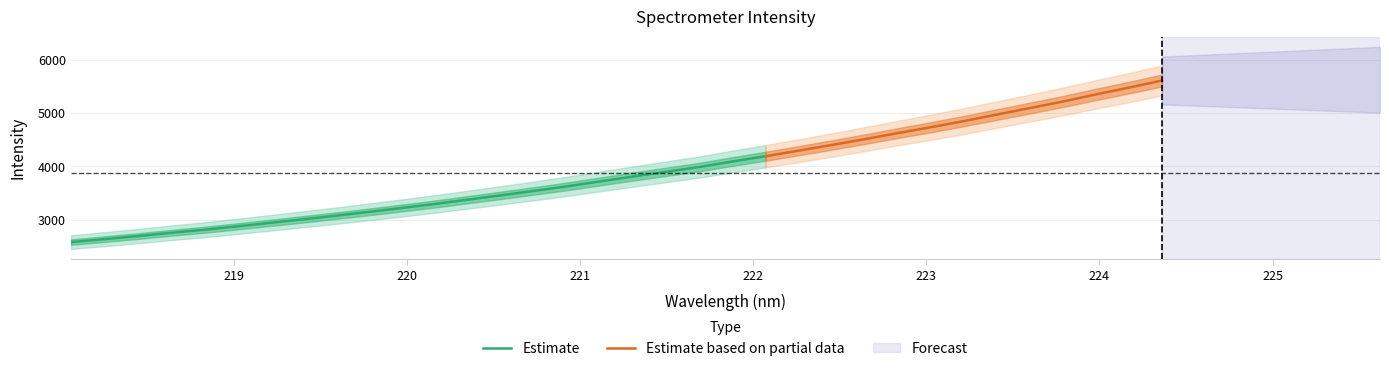

What is the minimum value for Estimate?

2580.3